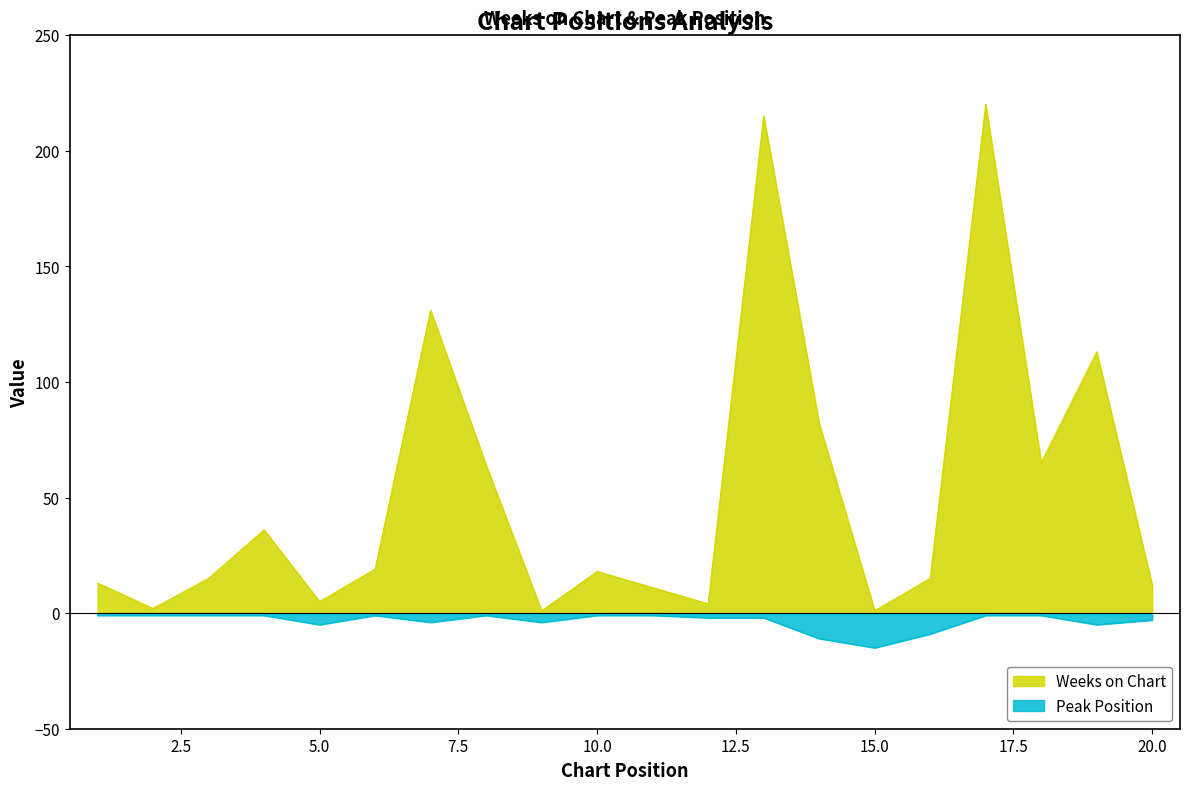

True or false: Weeks on Chart and Peak Position cross at least once.

False